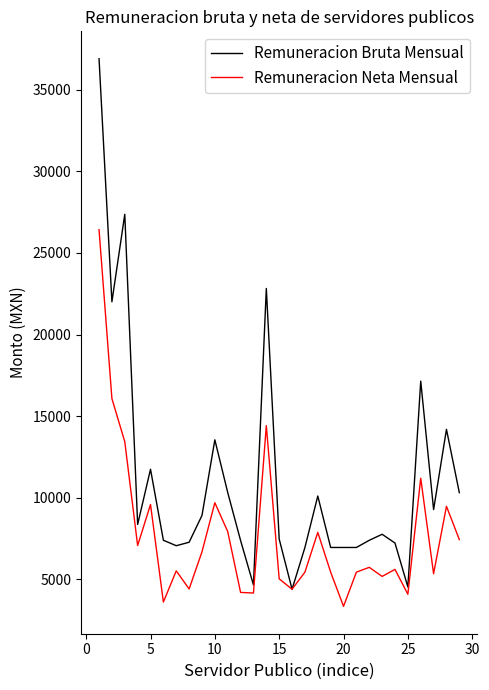

What is the highest value of the Remuneracion Bruta Mensual series?

36895.0